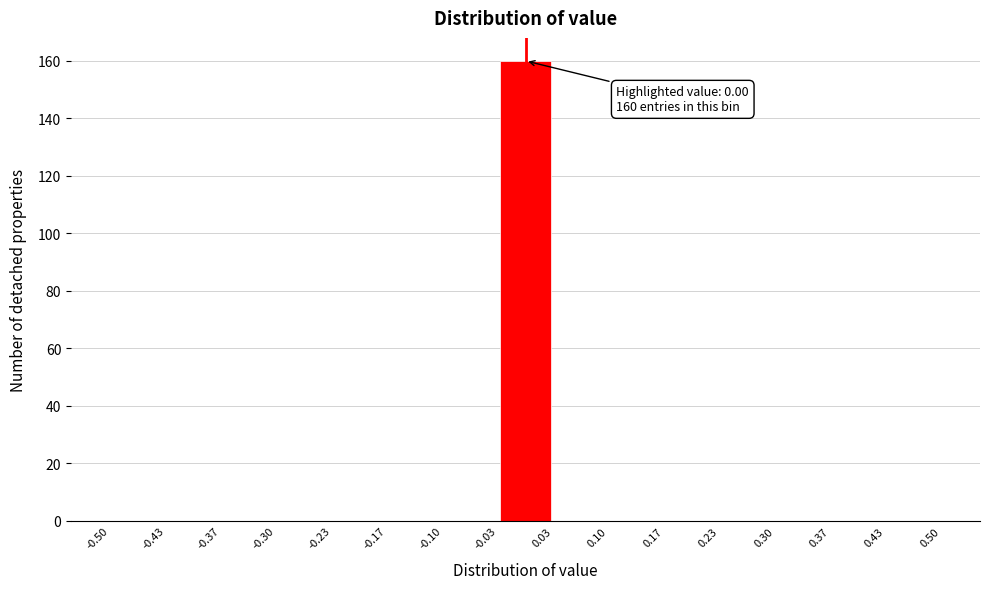

Which range on the x-axis has the tallest bar?

-0.03 to 0.03